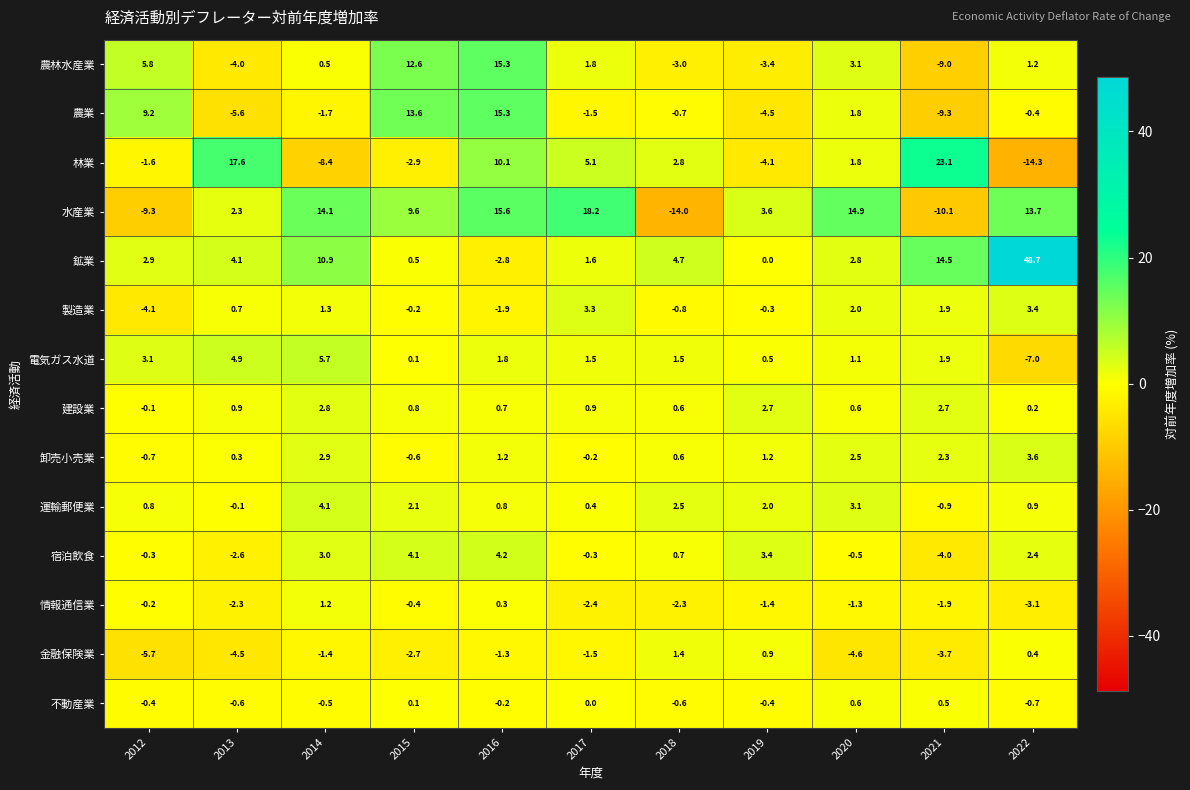

At which label does 電気ガス水道 first exceed 1?

2012